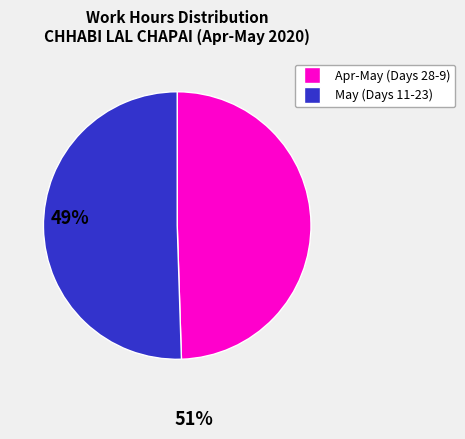

Does any single category account for the majority?

Yes